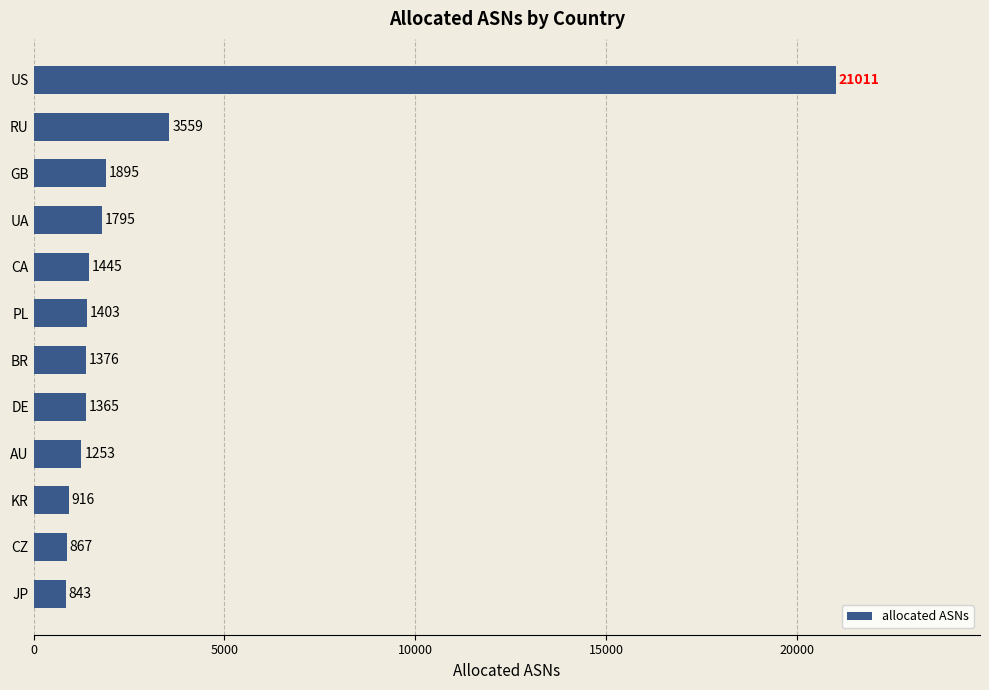

Where is the data nearest to the value 10927?

RU